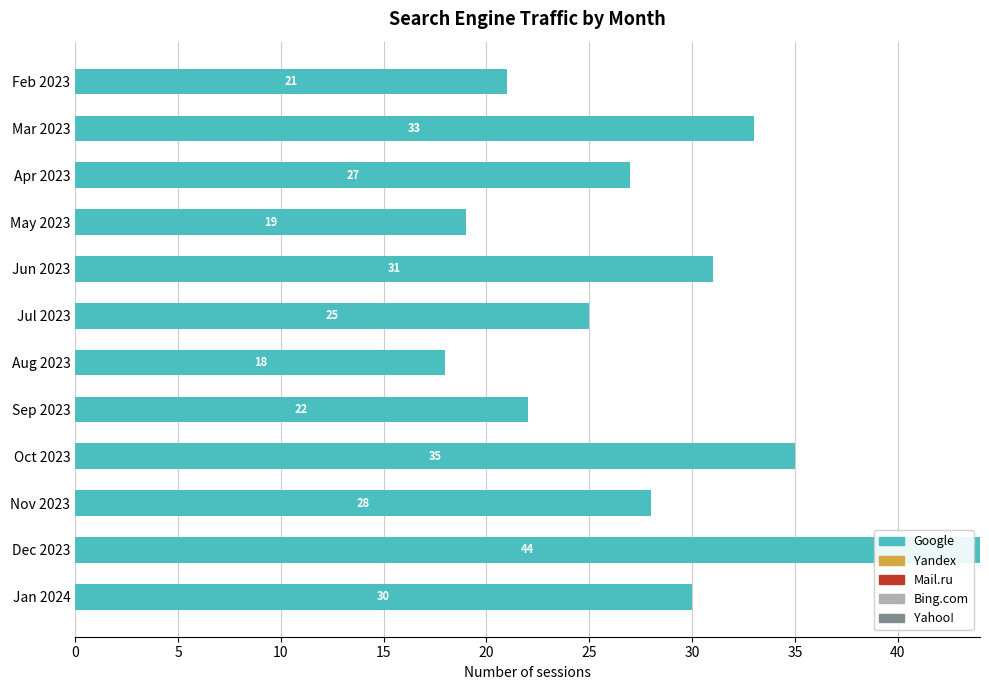

What is the smallest value displayed?

18